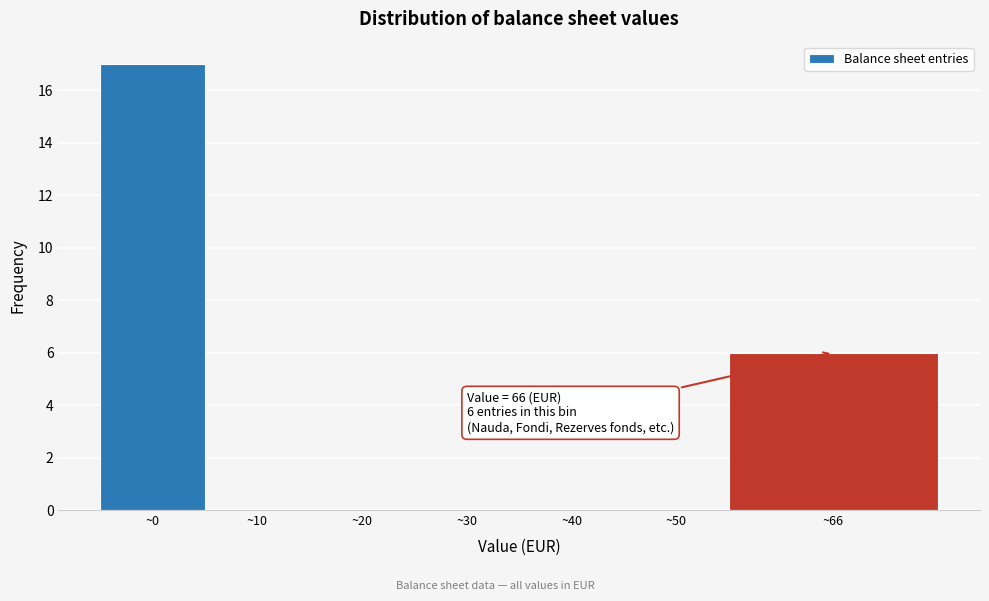

Reading right to left, transcribe all the data shown in this chart.

~66=6	~50=0	~40=0	~30=0	~20=0	~10=0	~0=17